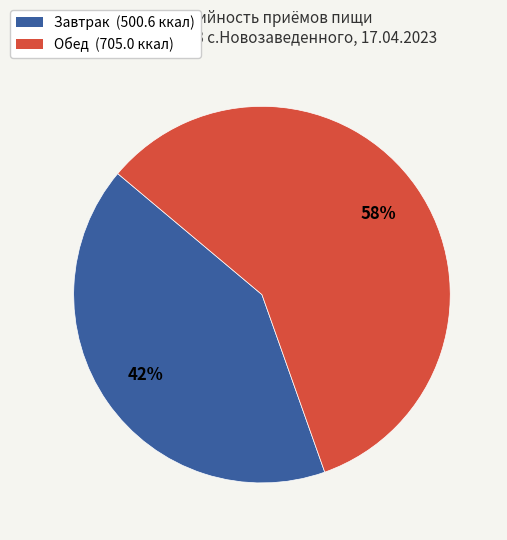

Count the number of slices in the pie.

2